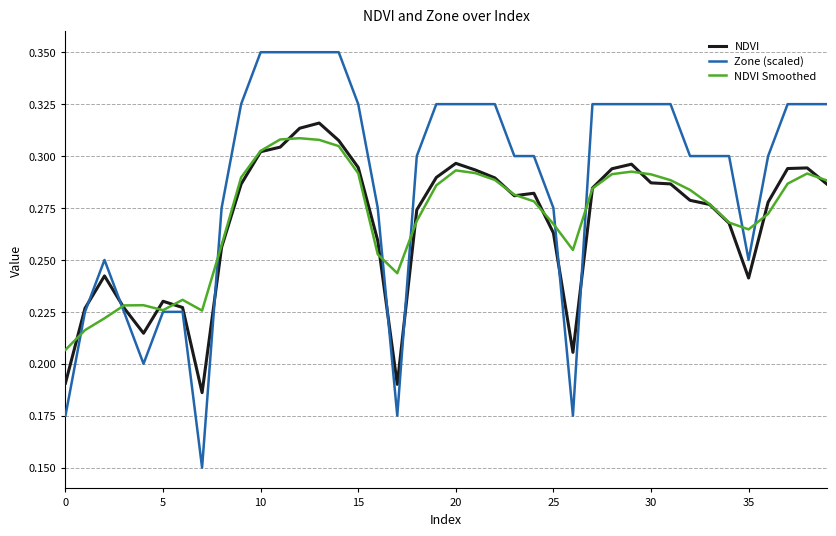

Which series has the largest range (max minus min)?

Zone (scaled)